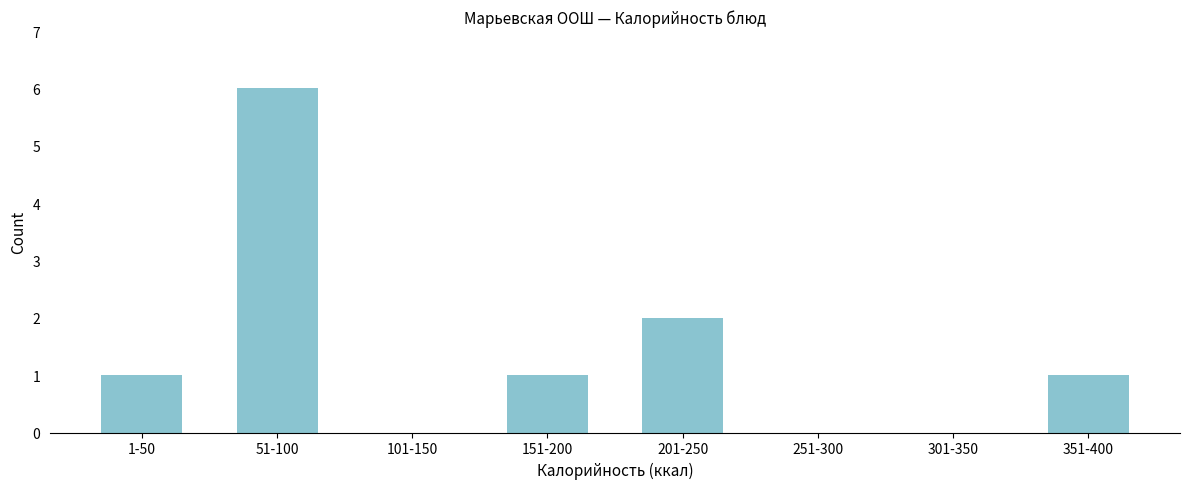

Reading left to right, what are all the values shown in this chart?

1-50=1	51-100=6	101-150=0	151-200=1	201-250=2	251-300=0	301-350=0	351-400=1